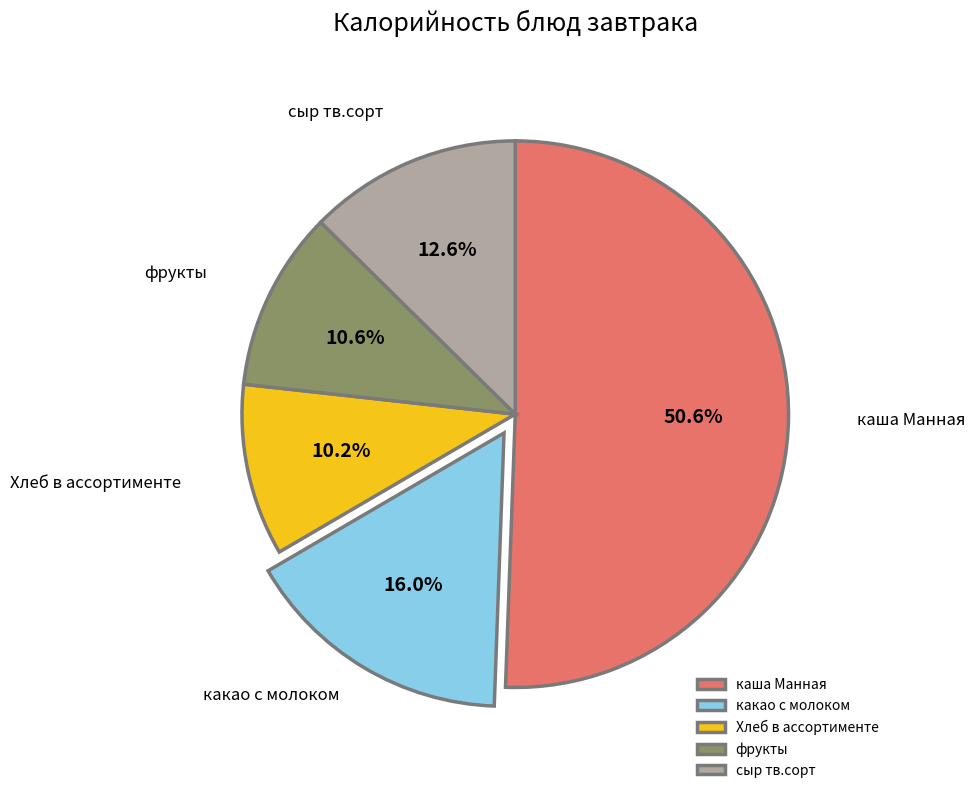

How many segments does this pie chart have?

5